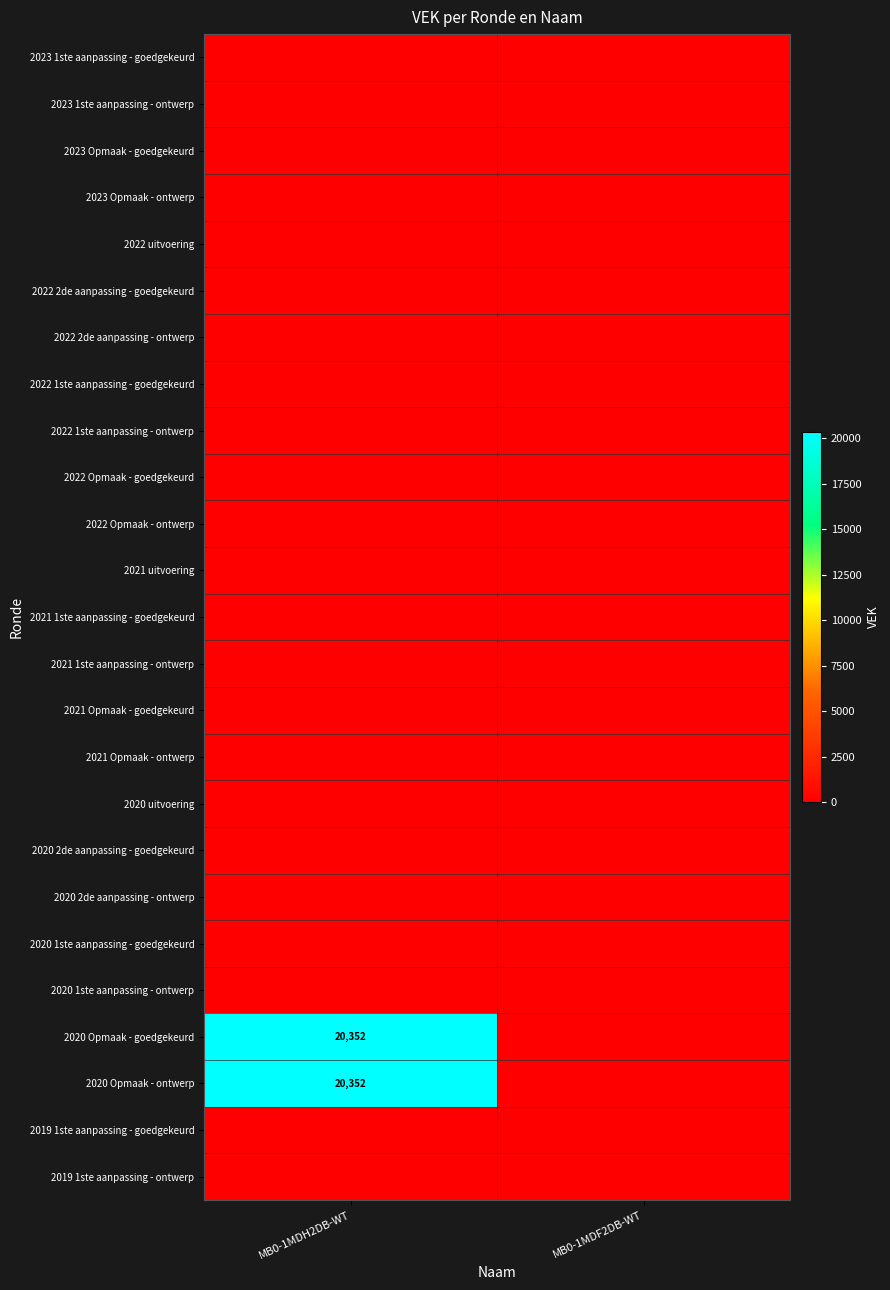

At MB0-1MDH2DB-WT, list the series in order from smallest to largest.

2023 1ste aanpassing - goedgekeurd, 2023 1ste aanpassing - ontwerp, 2023 Opmaak - goedgekeurd, 2023 Opmaak - ontwerp, 2022 uitvoering, 2022 2de aanpassing - goedgekeurd, 2022 2de aanpassing - ontwerp, 2022 1ste aanpassing - goedgekeurd, 2022 1ste aanpassing - ontwerp, 2022 Opmaak - goedgekeurd, 2022 Opmaak - ontwerp, 2021 uitvoering, 2021 1ste aanpassing - goedgekeurd, 2021 1ste aanpassing - ontwerp, 2021 Opmaak - goedgekeurd, 2021 Opmaak - ontwerp, 2020 uitvoering, 2020 2de aanpassing - goedgekeurd, 2020 2de aanpassing - ontwerp, 2020 1ste aanpassing - goedgekeurd, 2020 1ste aanpassing - ontwerp, 2019 1ste aanpassing - goedgekeurd, 2019 1ste aanpassing - ontwerp, 2020 Opmaak - goedgekeurd, 2020 Opmaak - ontwerp